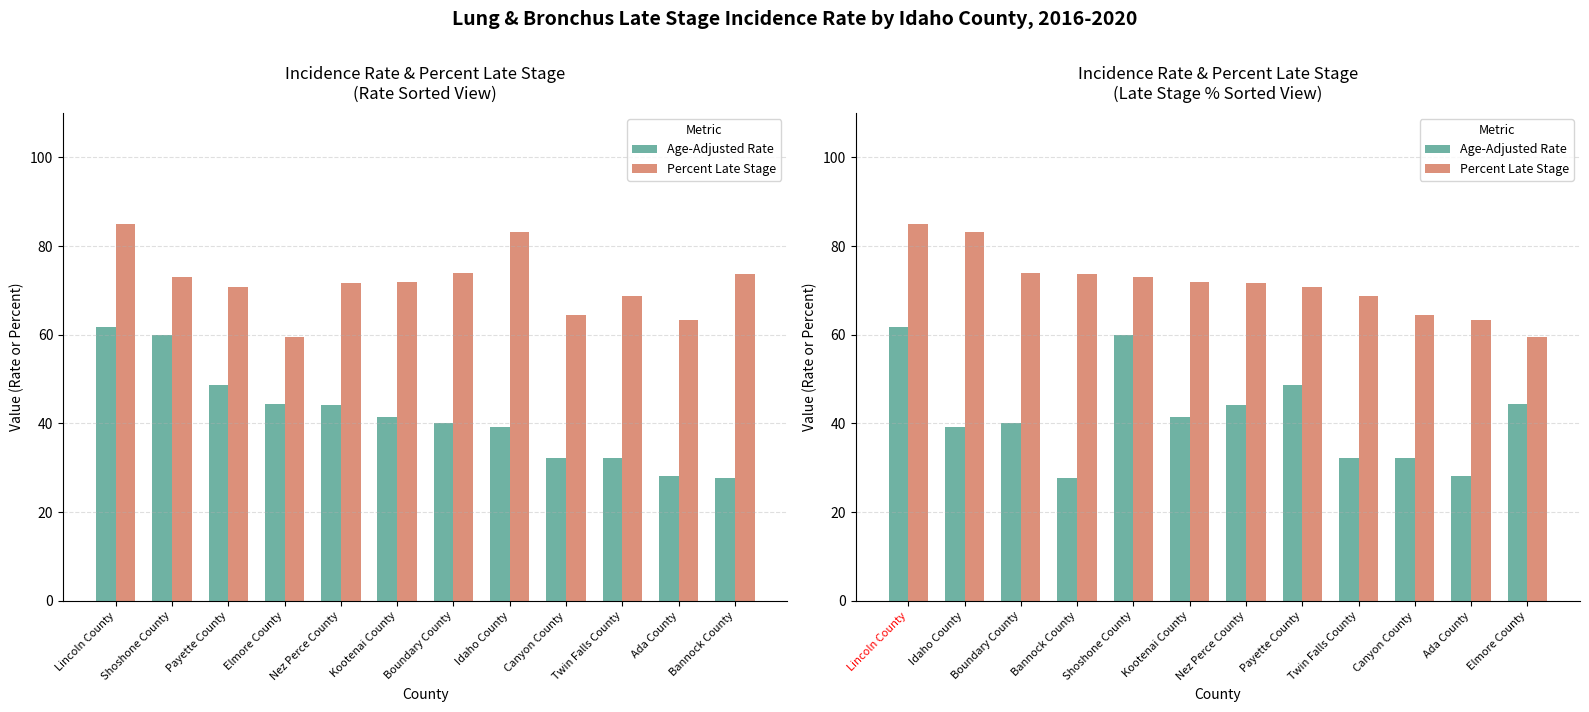

What position from the left is Shoshone County?

5